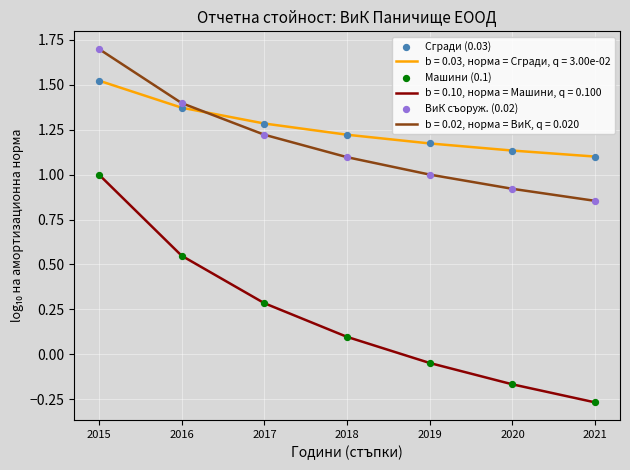

True or false: b = 0.03, норма = Сгради, q = 3.00e-02 and b = 0.10, норма = Машини, q = 0.100 intersect in this chart.

False